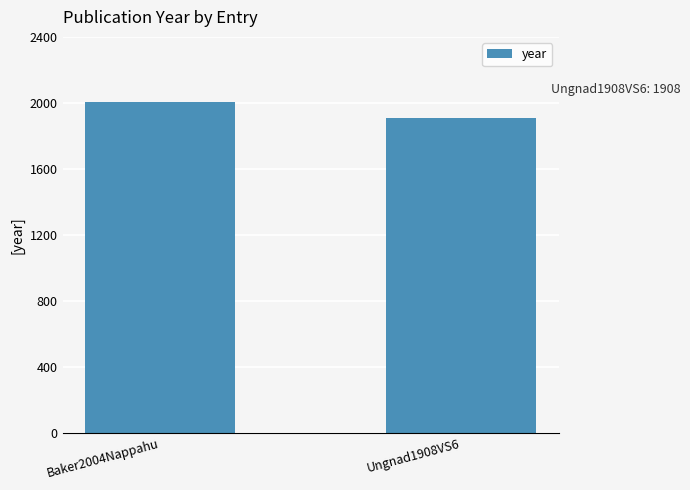

What value does the data have at Baker2004Nappahu, to the nearest 5?

2005